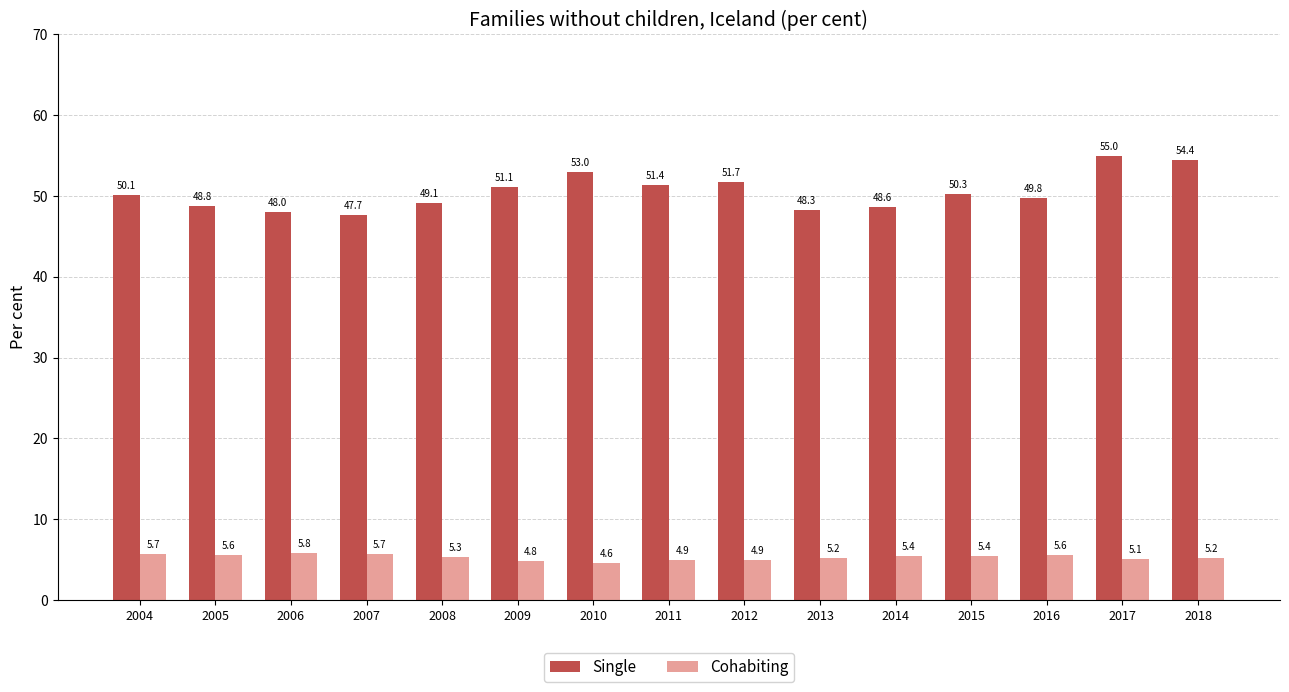

Are the bars horizontal?

No